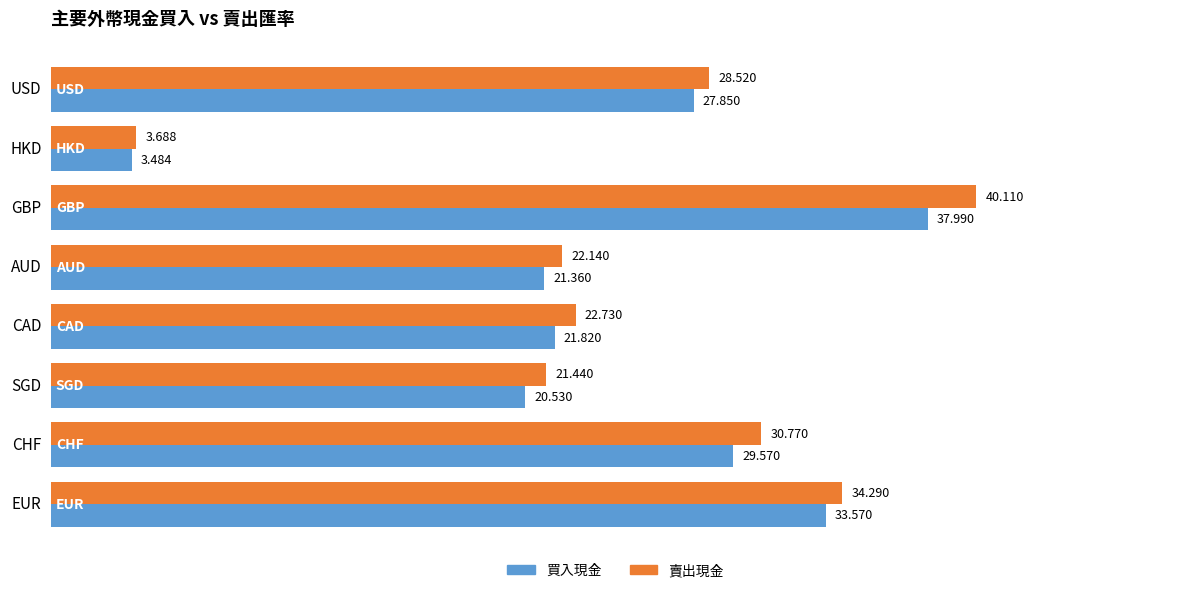

Is the value of 賣出現金 at AUD greater than the value of 買入現金 at CAD?

Yes